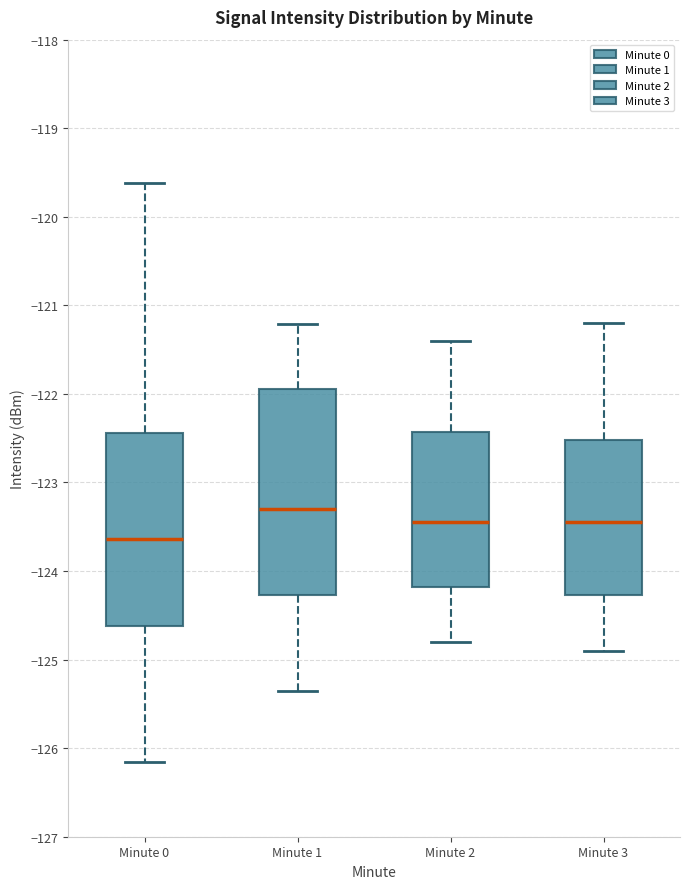

Reading left to right, read every box against the y-axis: the position of its median line, the range the box covers, and the ends of its whiskers. The values are not printed on the chart, so give them approximately, as read against the axis.

Minute 0: median -123.6, box -124.6 to -122.4, whiskers -126.2 to -119.6
Minute 1: median -123.3, box -124.3 to -121.9, whiskers -125.4 to -121.2
Minute 2: median -123.4, box -124.2 to -122.4, whiskers -124.8 to -121.4
Minute 3: median -123.4, box -124.3 to -122.5, whiskers -124.9 to -121.2